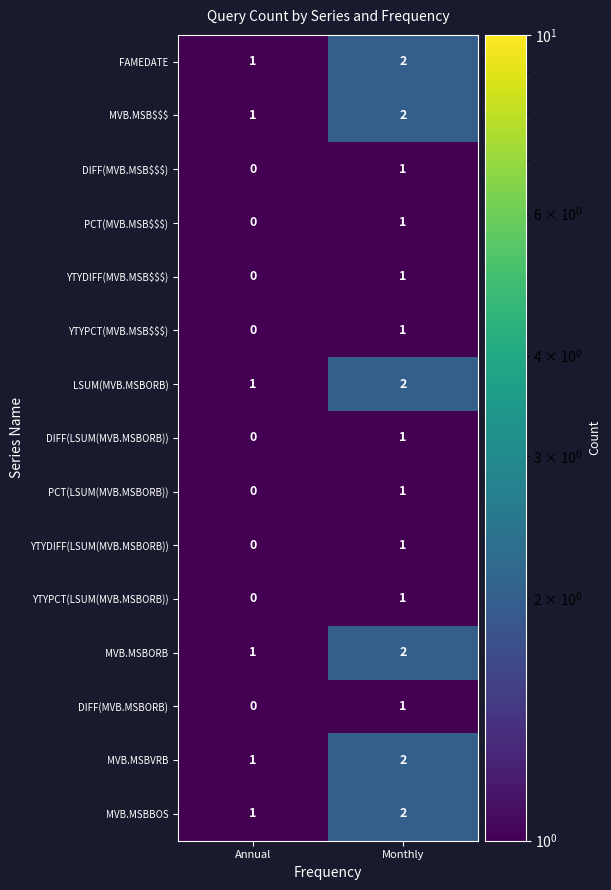

Which label corresponds to the smallest value in the chart?

Annual